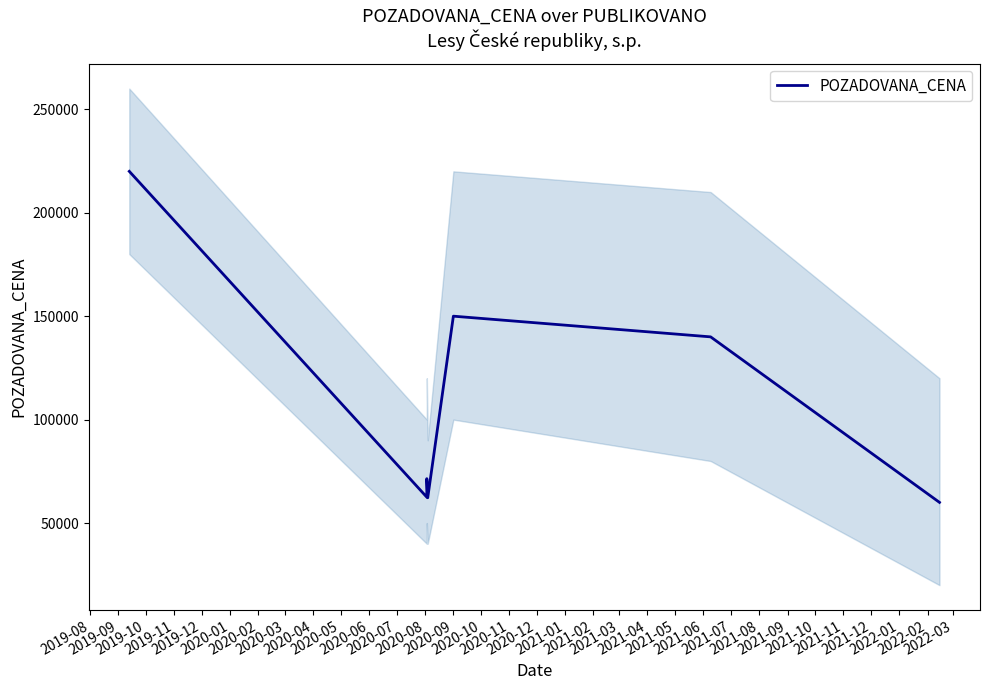

True or false: there are more than 2 points higher than both neighbors.

False